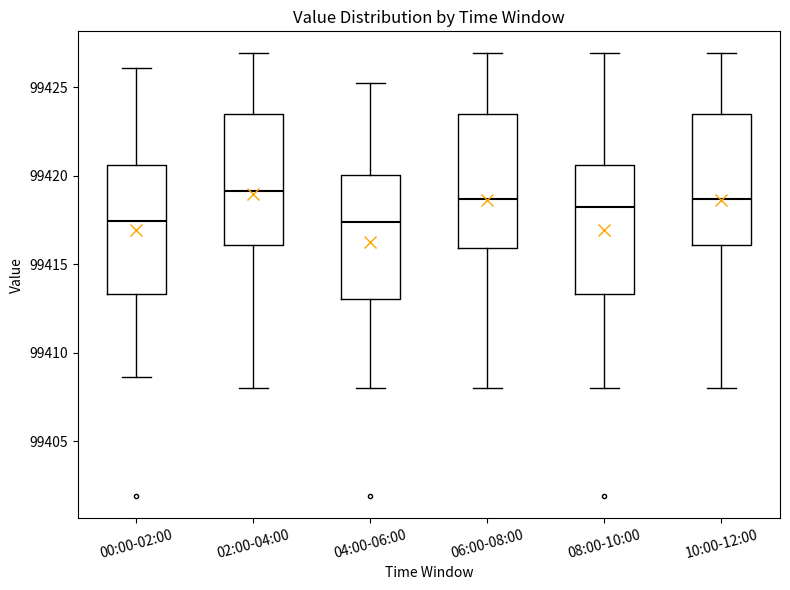

Reading left to right, read every box against the y-axis: the position of its median line, the range the box covers, and the ends of its whiskers. The values are not printed on the chart, so give them approximately, as read against the axis.

00:00-02:00: median 99417.5, box 99413.5 to 99420.5, whiskers 99408.5 to 99426.0
02:00-04:00: median 99419.0, box 99416.0 to 99423.5, whiskers 99408.0 to 99427.0
04:00-06:00: median 99417.5, box 99413.0 to 99420.0, whiskers 99408.0 to 99425.5
06:00-08:00: median 99418.5, box 99416.0 to 99423.5, whiskers 99408.0 to 99427.0
08:00-10:00: median 99418.0, box 99413.5 to 99420.5, whiskers 99408.0 to 99427.0
10:00-12:00: median 99418.5, box 99416.0 to 99423.5, whiskers 99408.0 to 99427.0